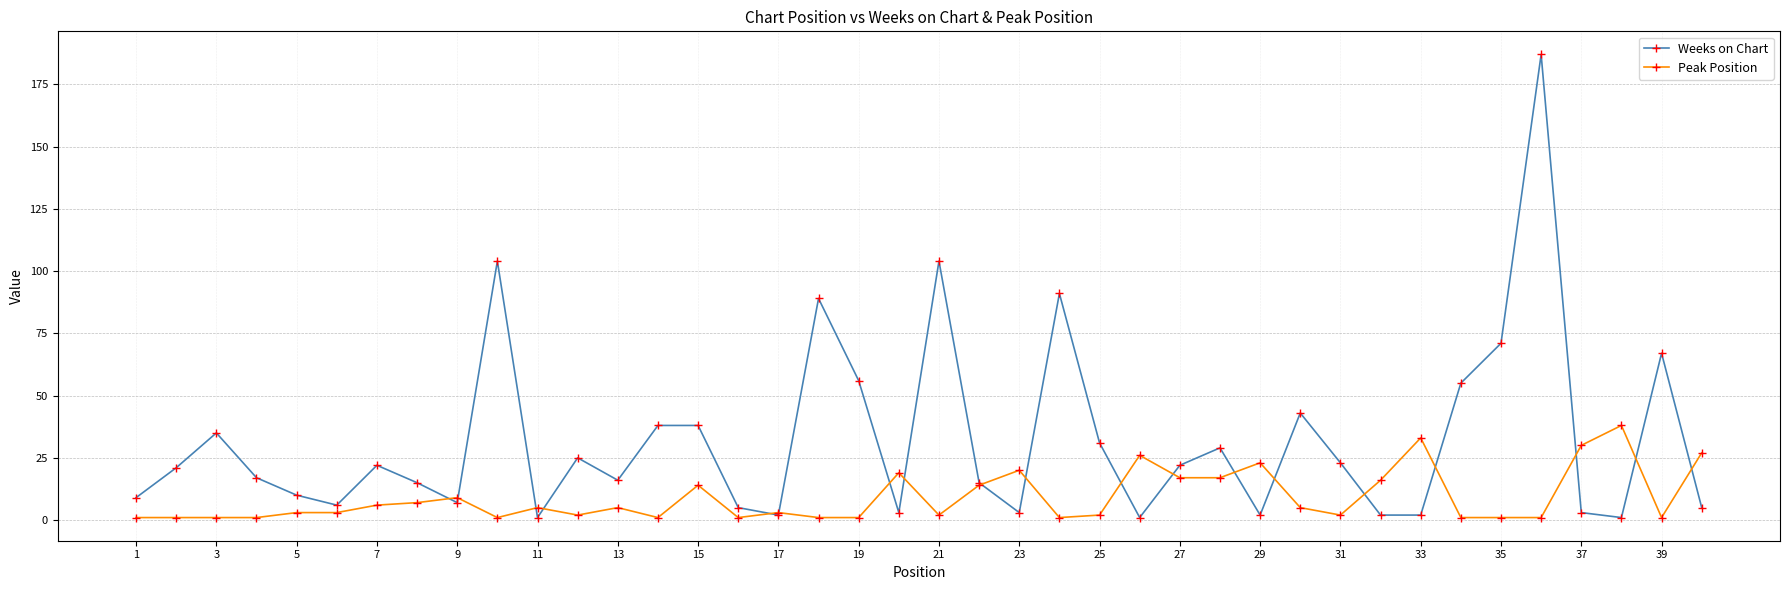

Which series has the largest total across all categories?

Weeks on Chart